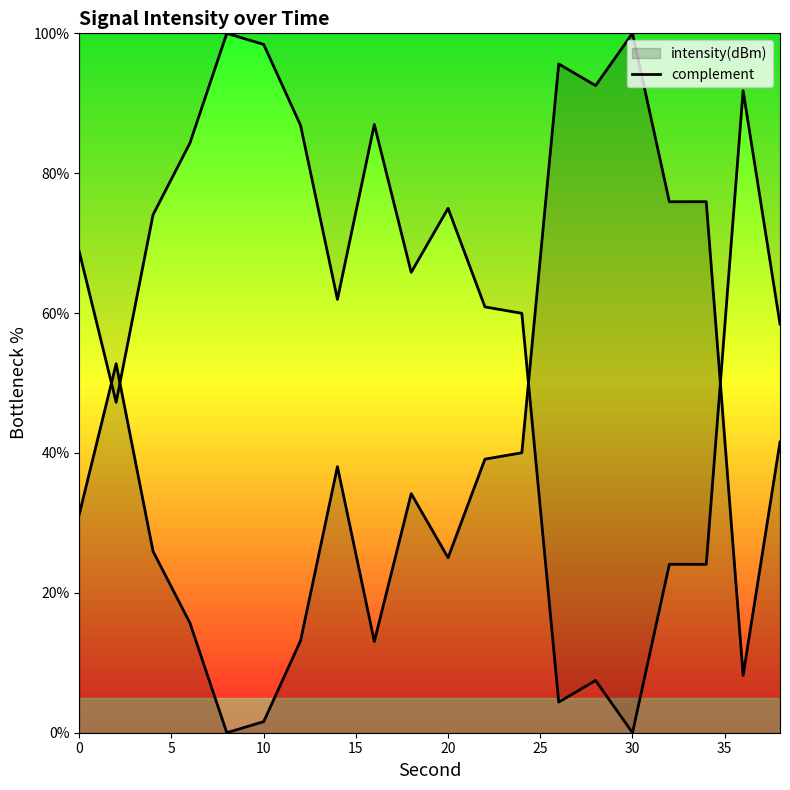

What is the value of the 15th point from the left?

7.5